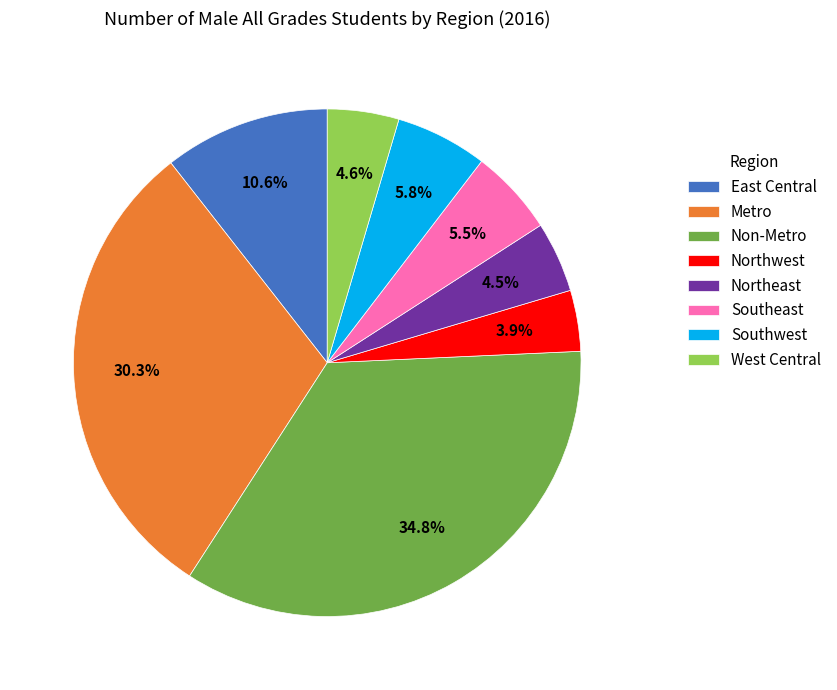

To the nearest percent, what is the difference between the largest and smallest slice percentages?

31%